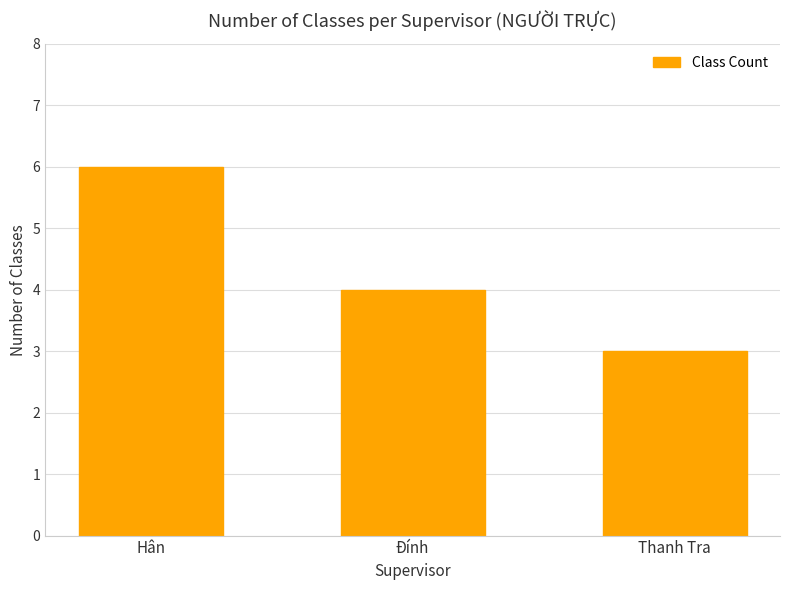

What is the label of the 1st bar from the left?

Hân